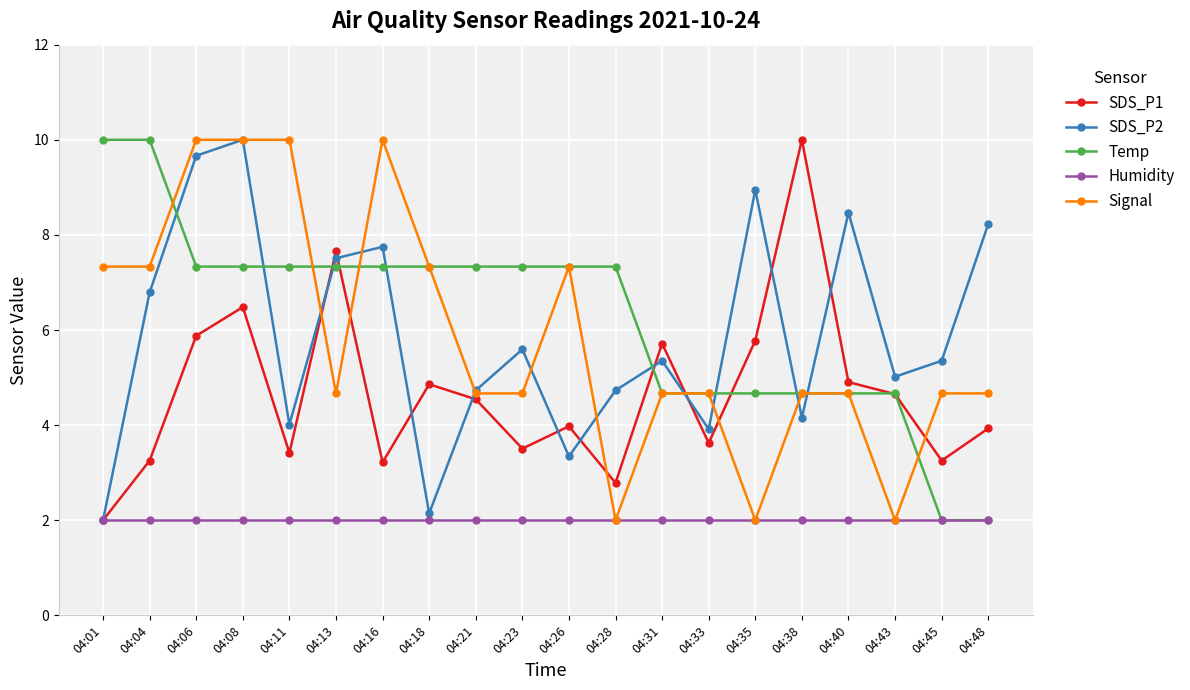

What is the smallest value displayed?

2.0